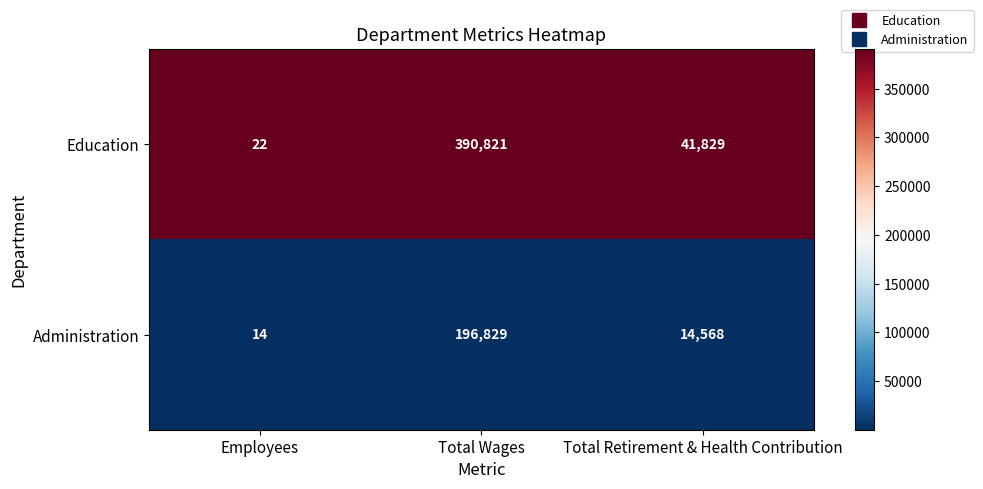

What is the difference between the highest and lowest values at Employees?

8